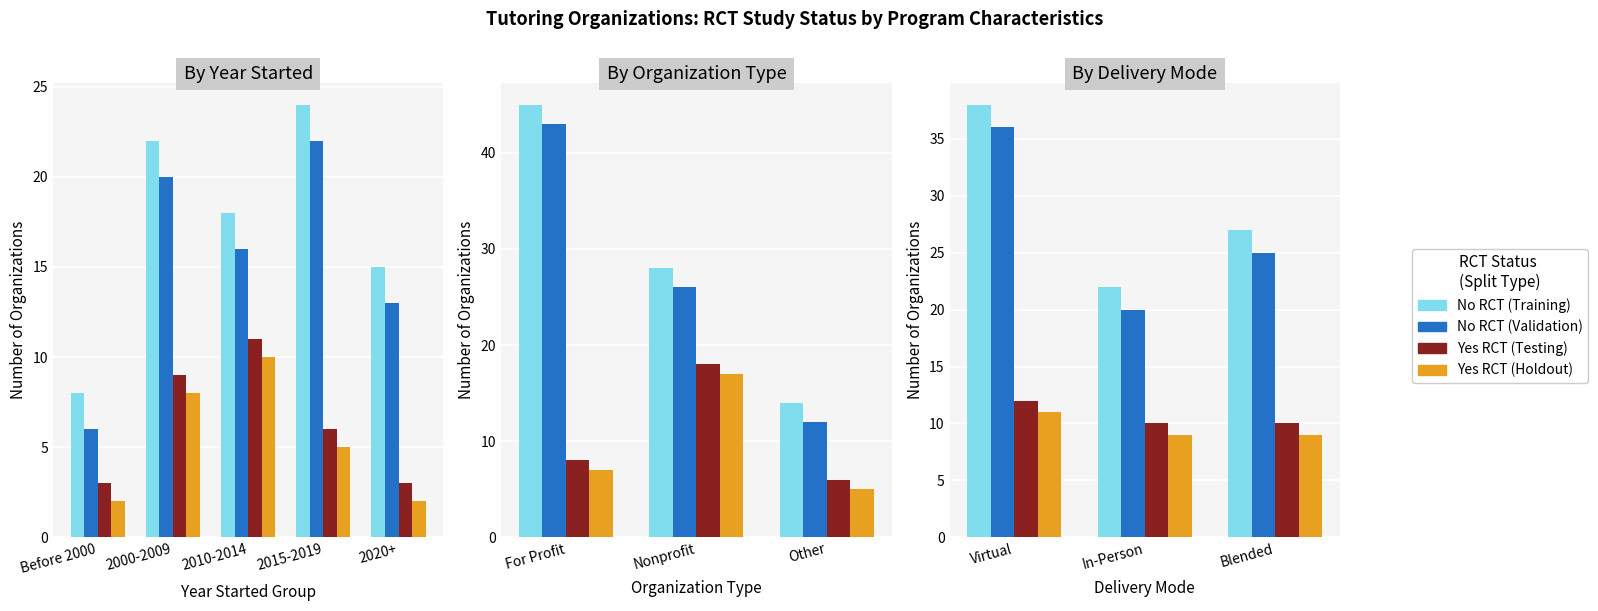

What are all the series names shown in the legend?

No RCT (Training), No RCT (Validation), Yes RCT (Testing), Yes RCT (Holdout)